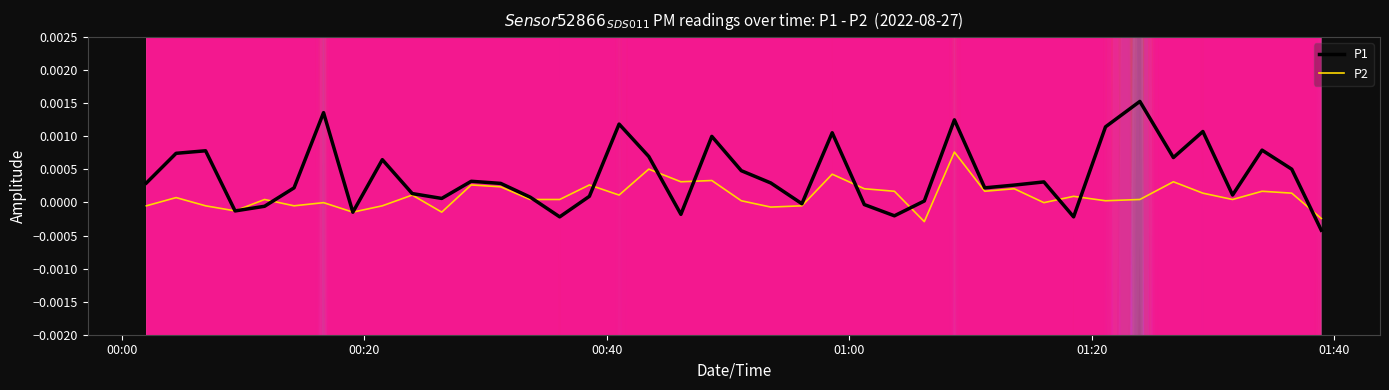

Between 00:00 and 01:00, which is larger?

00:00